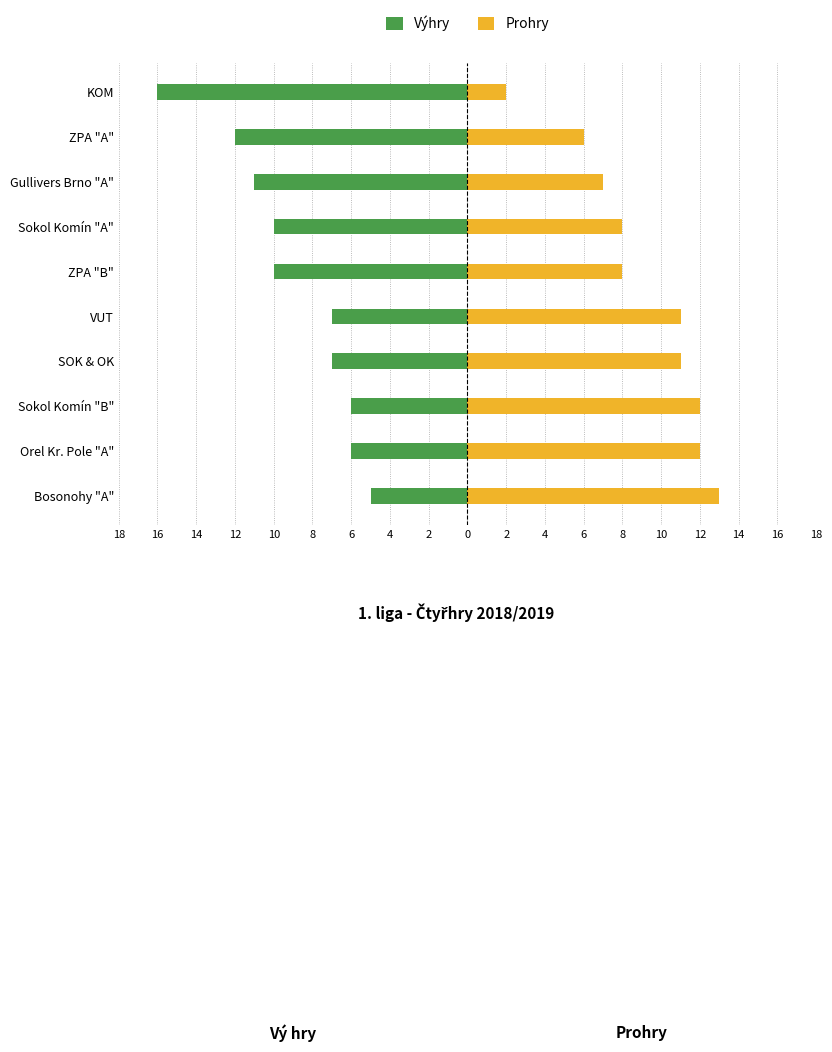

The Výhry series shows -10 at Sokol Komín "B". True or false?

False